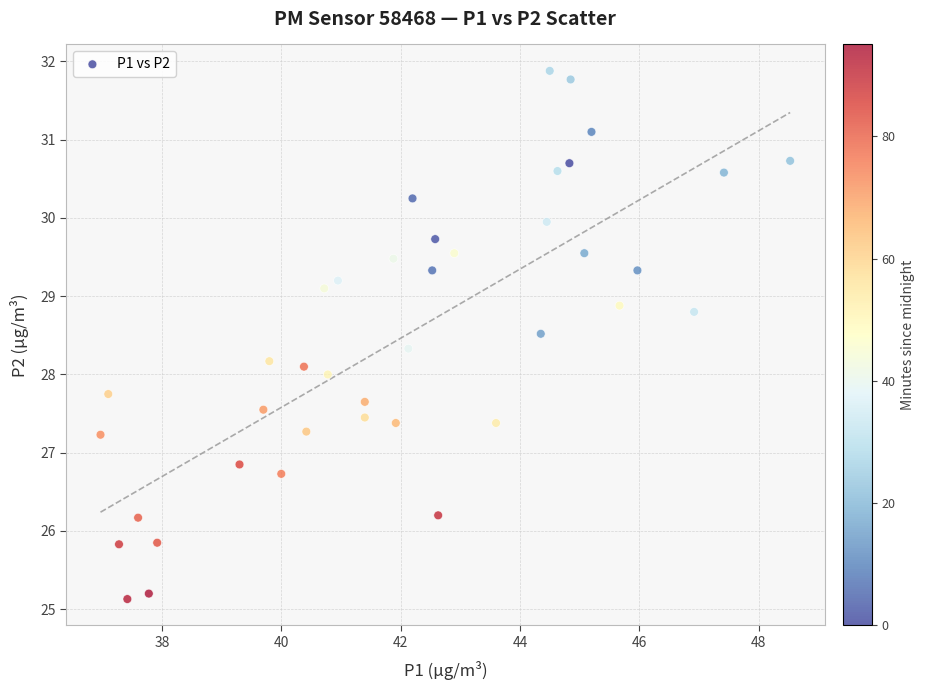

What is the range of X values (max minus min)?

11.6